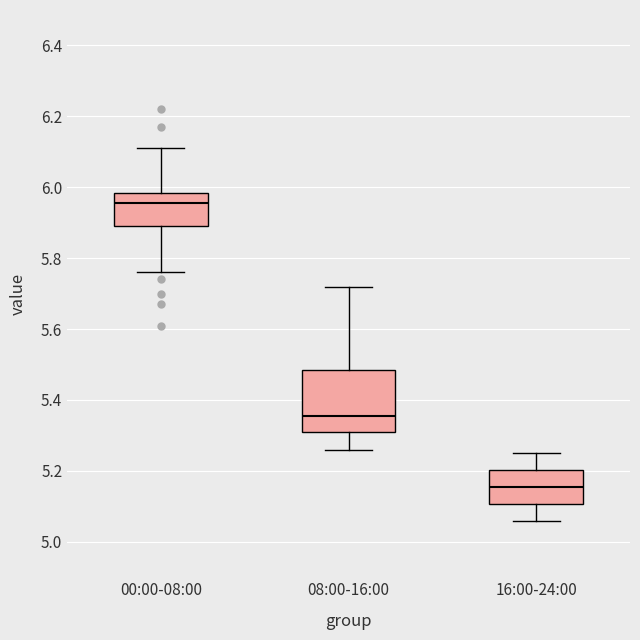

Reading left to right, read every box against the y-axis: the position of its median line, the range the box covers, and the ends of its whiskers. The values are not printed on the chart, so give them approximately, as read against the axis.

00:00-08:00: median 5.96, box 5.90 to 5.98, whiskers 5.76 to 6.12
08:00-16:00: median 5.36, box 5.32 to 5.48, whiskers 5.26 to 5.72
16:00-24:00: median 5.16, box 5.10 to 5.20, whiskers 5.06 to 5.26